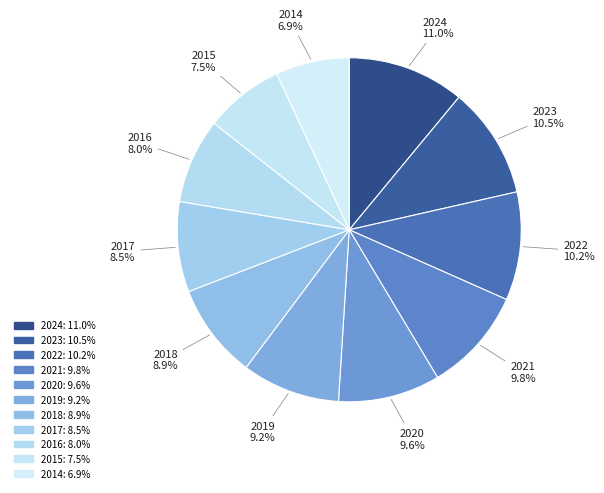

What is the ratio of the value at 2024 to the value at 2021?

1.1